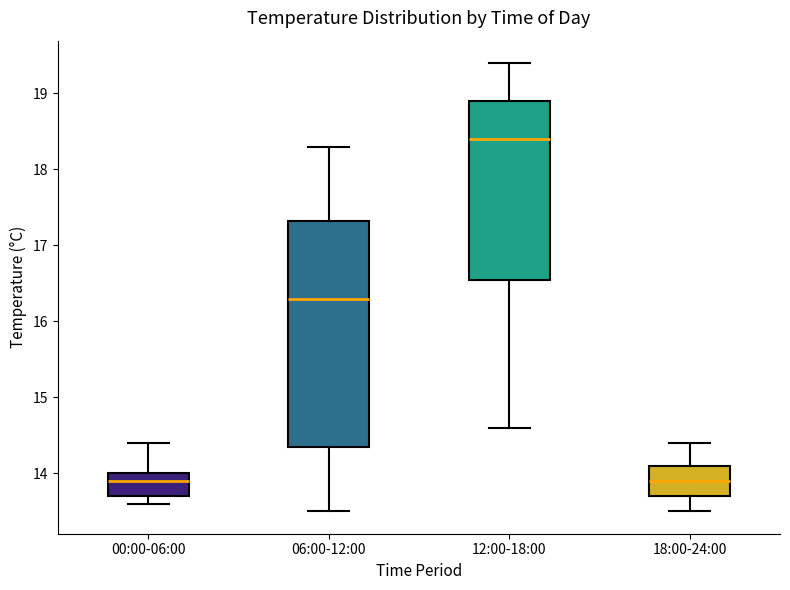

Where does the median line of the box for 18:00-24:00 sit on the y-axis? The values are not printed on the chart, so give them approximately, as read against the axis.

13.9